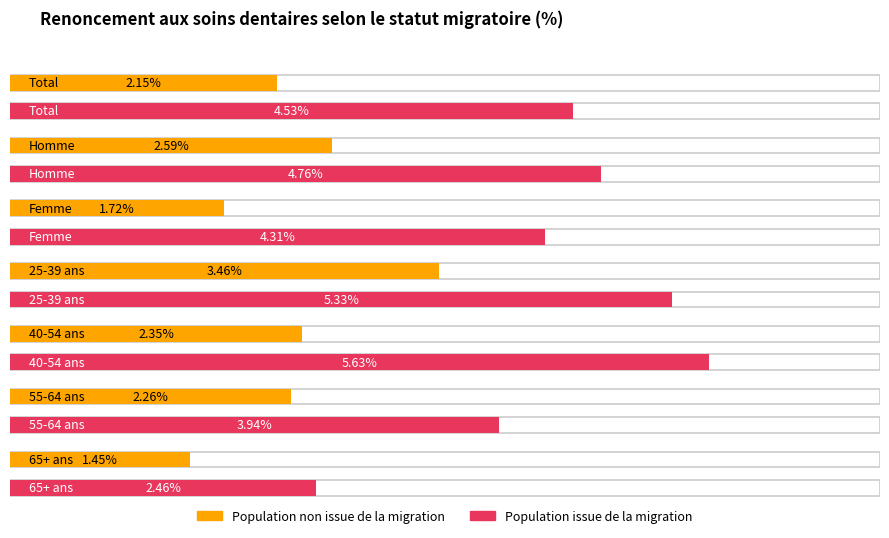

The value of Population issue de la migration at 25-39 ans is 1.5. True or false?

False